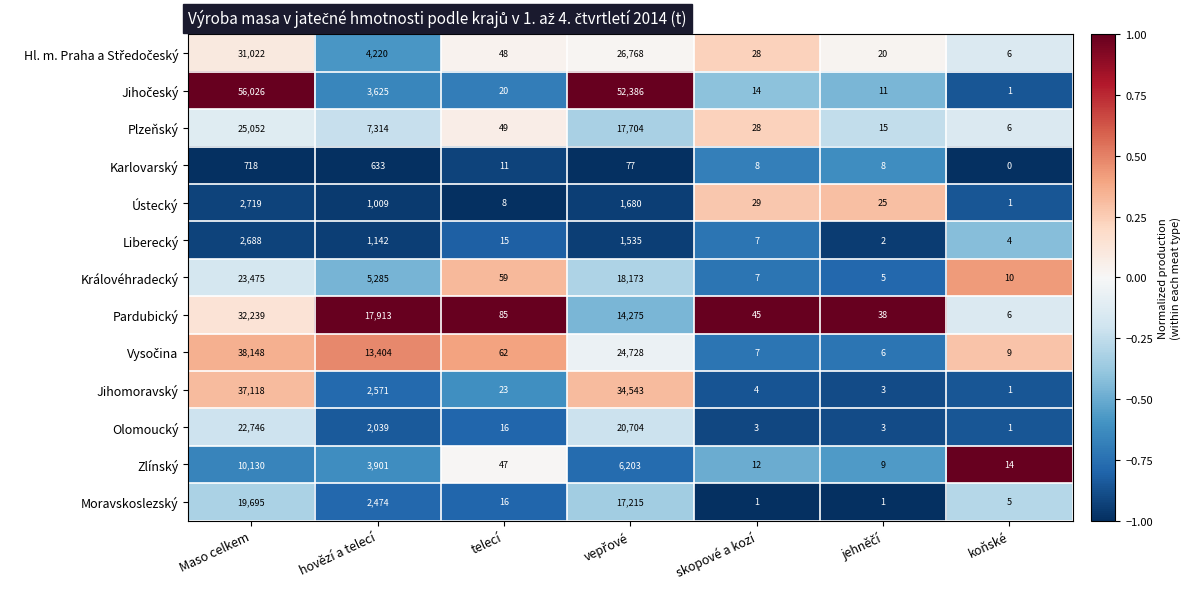

At which label does Plzeňský first exceed 49?

Maso celkem